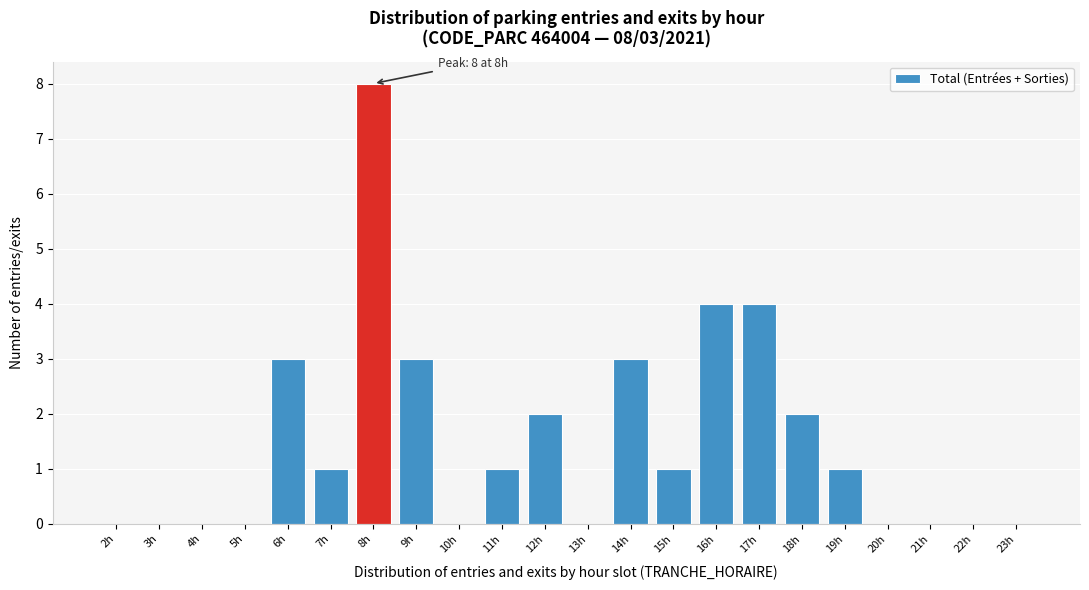

Reading left to right, list all the values displayed in this chart.

2h=0	3h=0	4h=0	5h=0	6h=3	7h=1	8h=8	9h=3	10h=0	11h=1	12h=2	13h=0	14h=3	15h=1	16h=4	17h=4	18h=2	19h=1	20h=0	21h=0	22h=0	23h=0